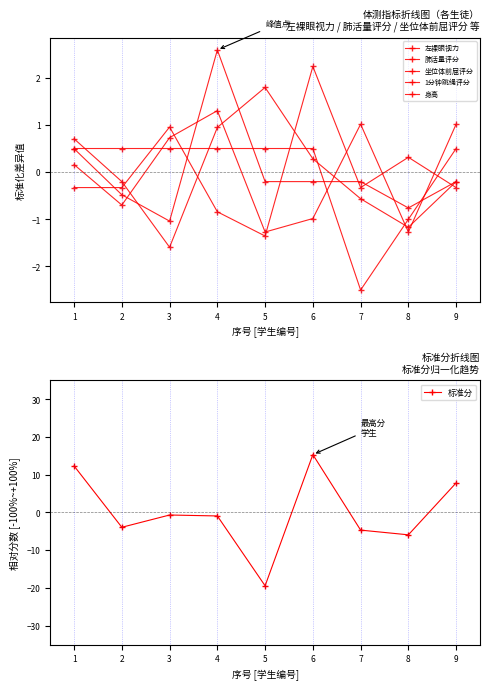

How many series are shown in this chart?

6